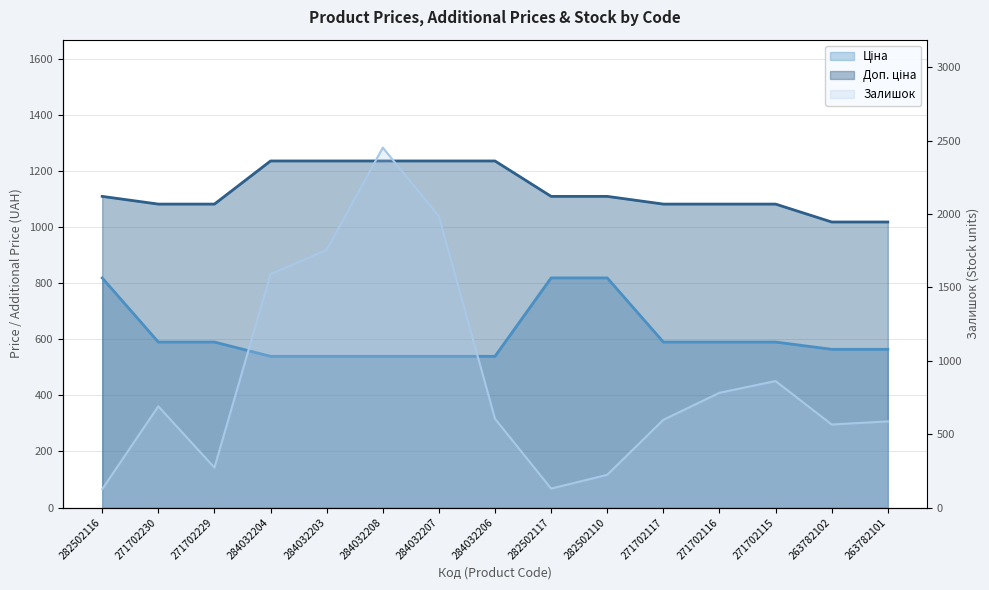

What is the value of the Доп. ціна point at the 11th from the left?

1081.7